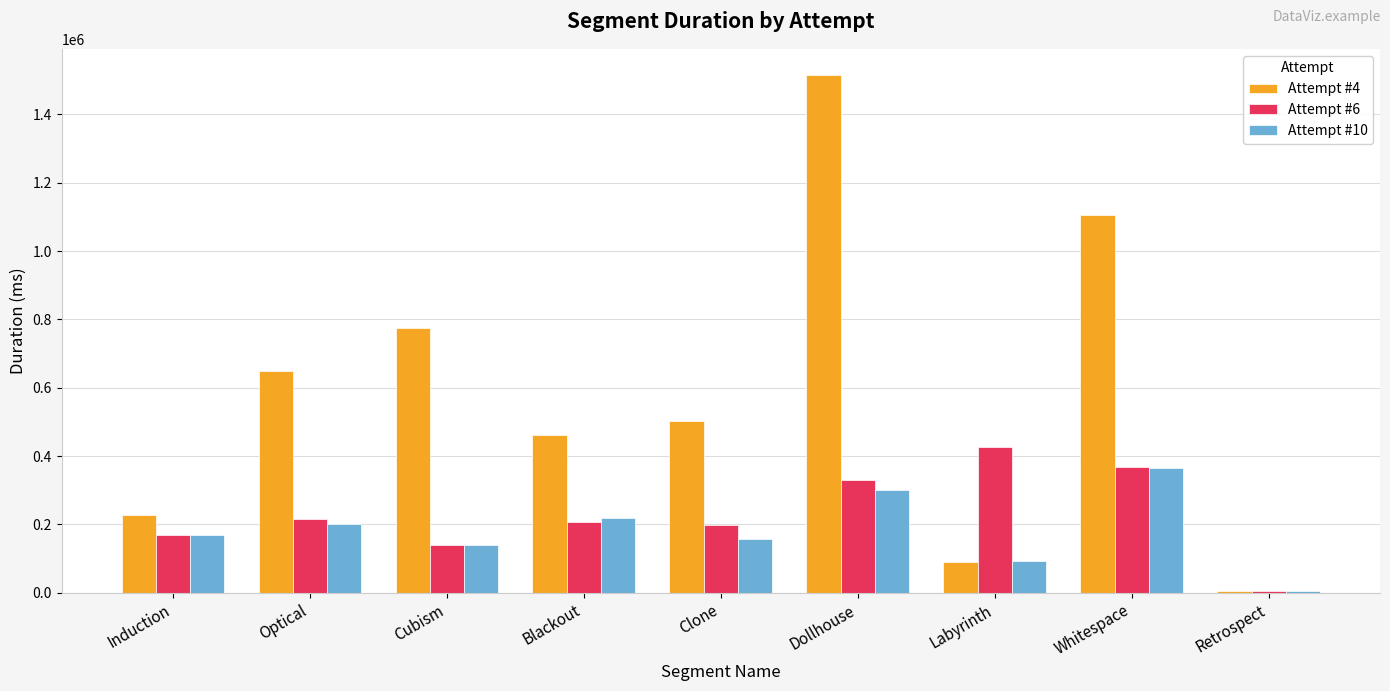

Between Clone and Labyrinth, which series saw the biggest shift?

Attempt #4